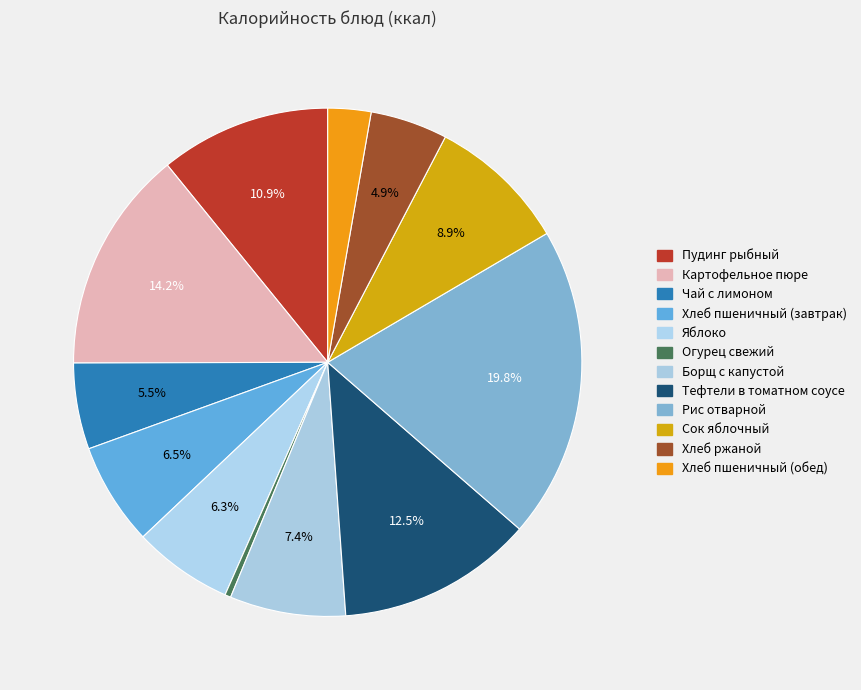

How many slices are in this pie chart?

12